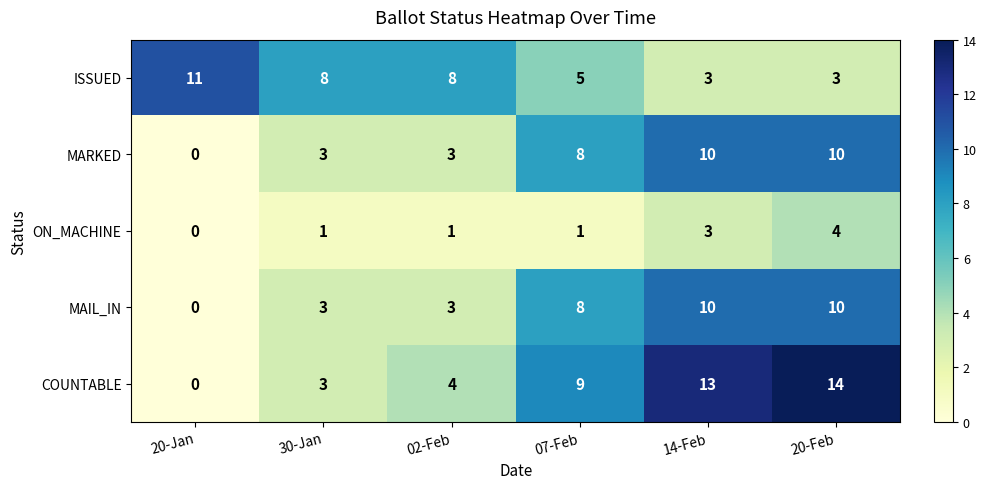

How many categories are shown in the chart?

6